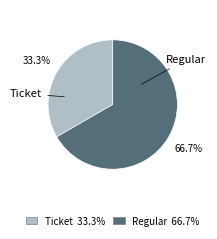

Does any single category account for the majority?

Yes